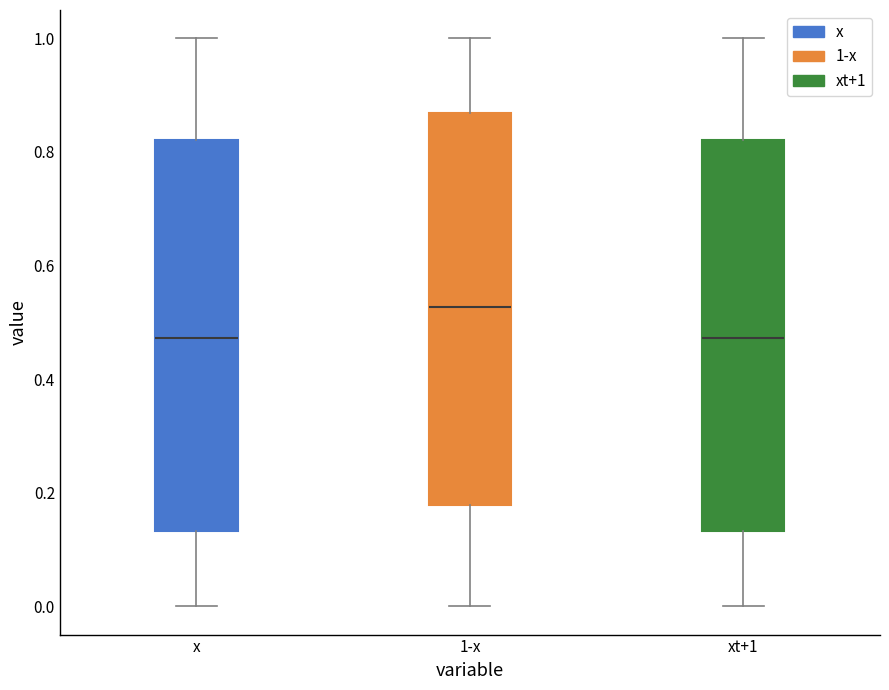

Reading left to right, read every box against the y-axis: the position of its median line, the range the box covers, and the ends of its whiskers. The values are not printed on the chart, so give them approximately, as read against the axis.

x: median 0.48, box 0.14 to 0.82, whiskers 0.00 to 1.00
1-x: median 0.52, box 0.18 to 0.86, whiskers 0.00 to 1.00
xt+1: median 0.48, box 0.14 to 0.82, whiskers 0.00 to 1.00